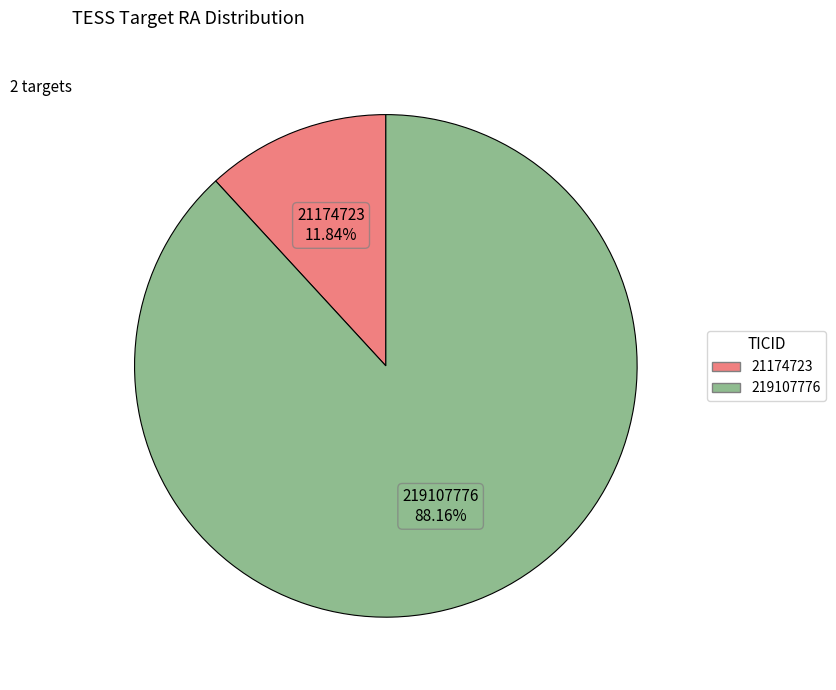

To the nearest percent, what portion does 21174723 represent?

12%